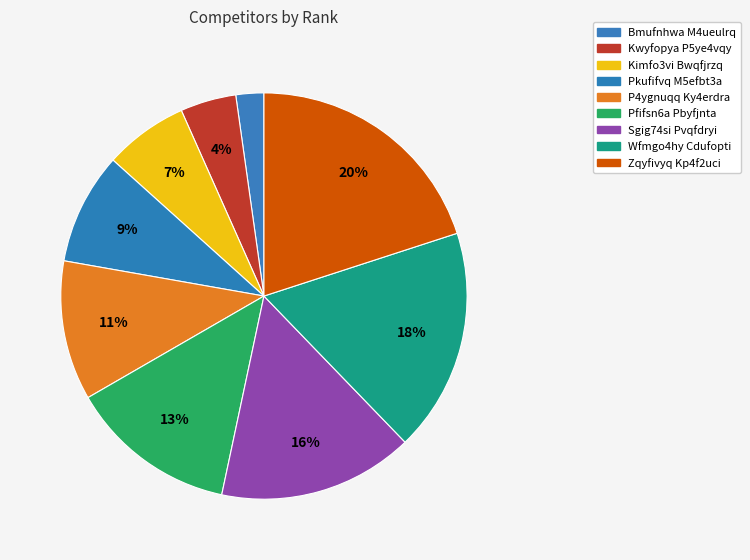

Between P4ygnuqq Ky4erdra and Kwyfopya P5ye4vqy, which is larger?

P4ygnuqq Ky4erdra